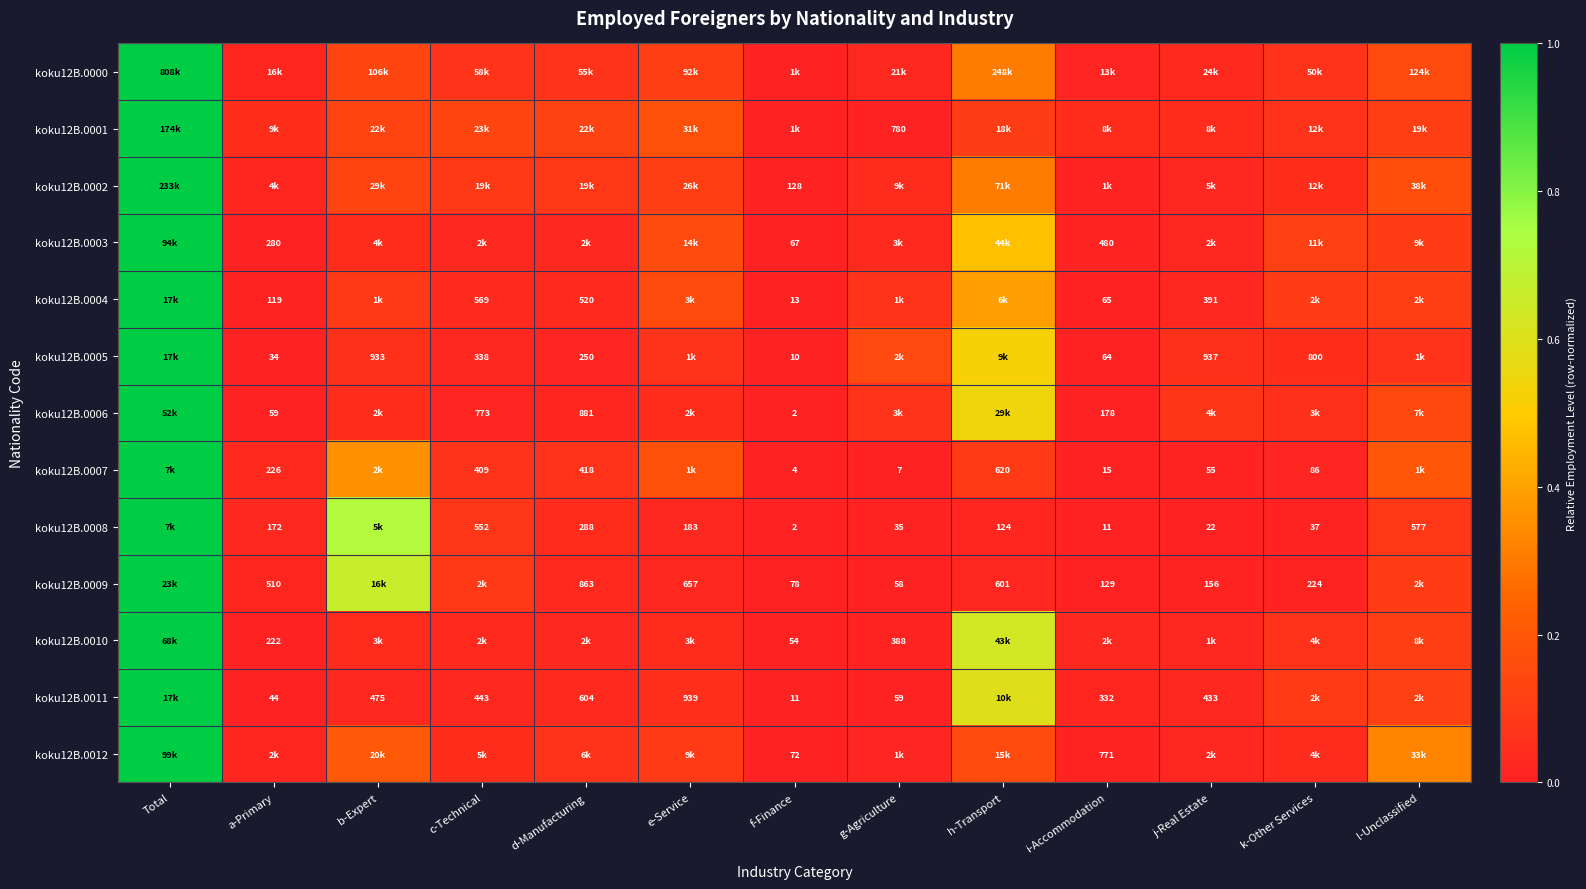

At which category is the sum across all series the highest?

Total